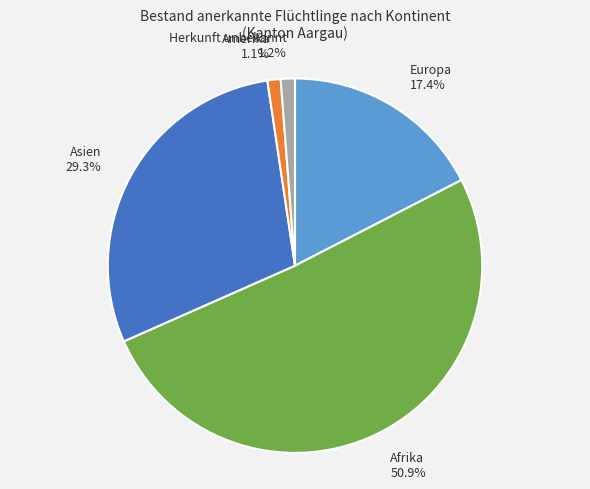

What percentage do Afrika 50.9% and Amerika 1.1% together represent?

52.1%